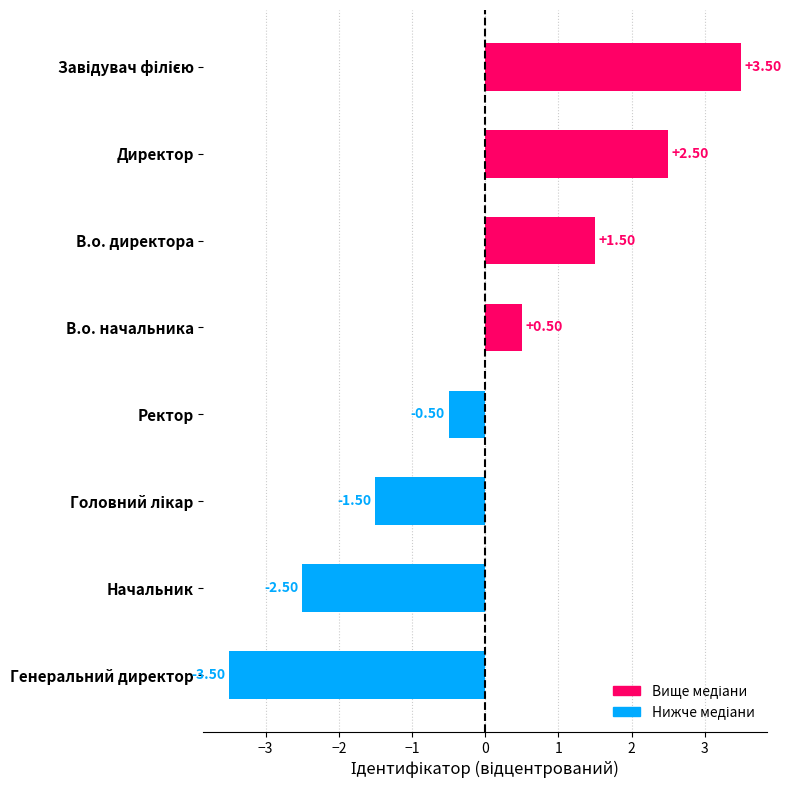

What is the label of the 4th bar from the bottom?

Ректор